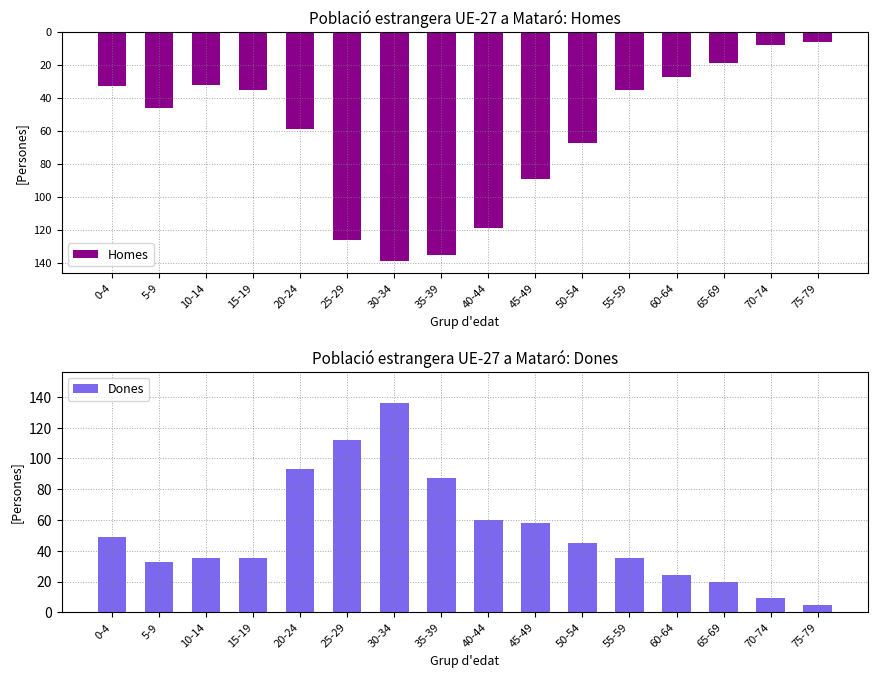

Which has a higher value, 35-39 or 25-29?

25-29